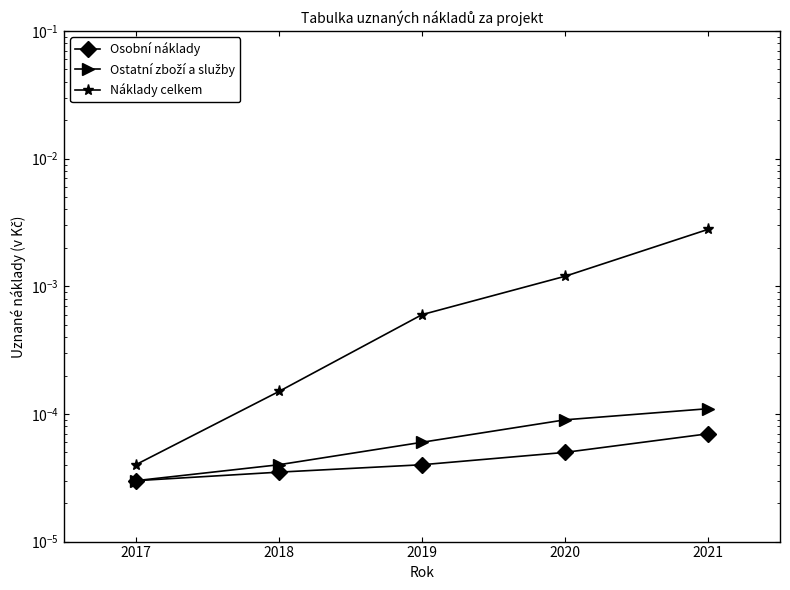

Is the value of Ostatní zboží a služby at 2018 greater than the value of Náklady celkem at 2021?

No